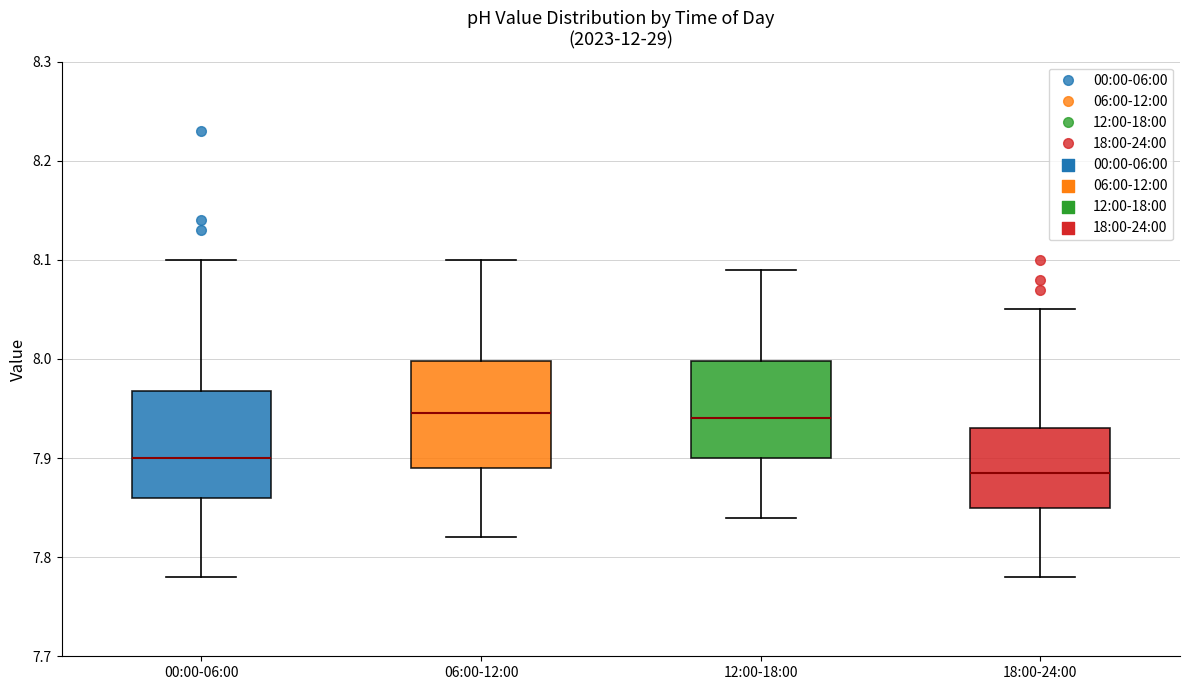

Where does the upper whisker of the box for 12:00-18:00 end on the y-axis? The values are not printed on the chart, so give them approximately, as read against the axis.

8.09